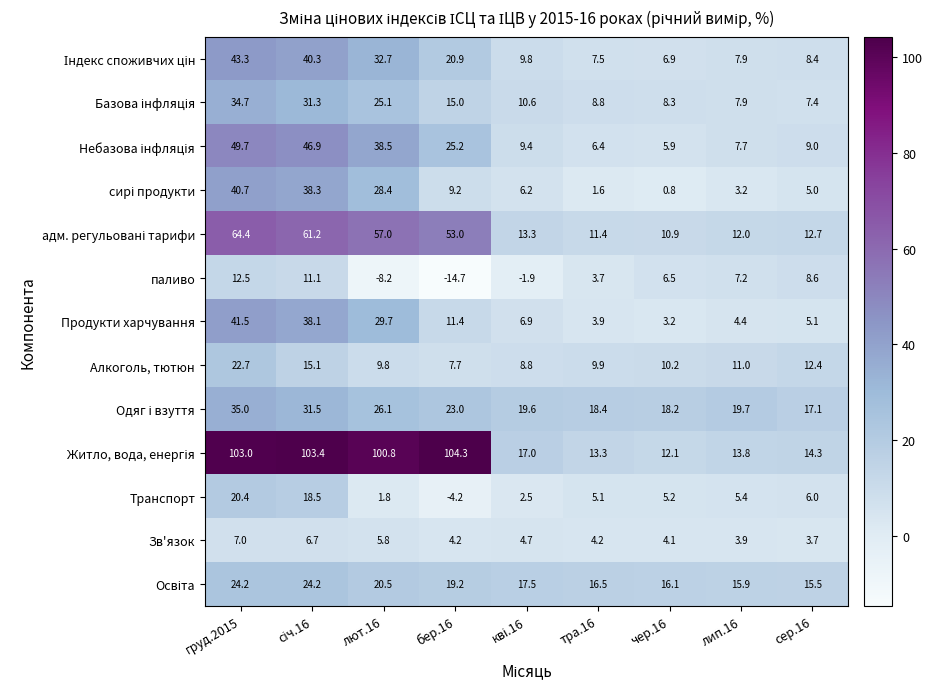

At which category is the sum across all series the highest?

груд.2015